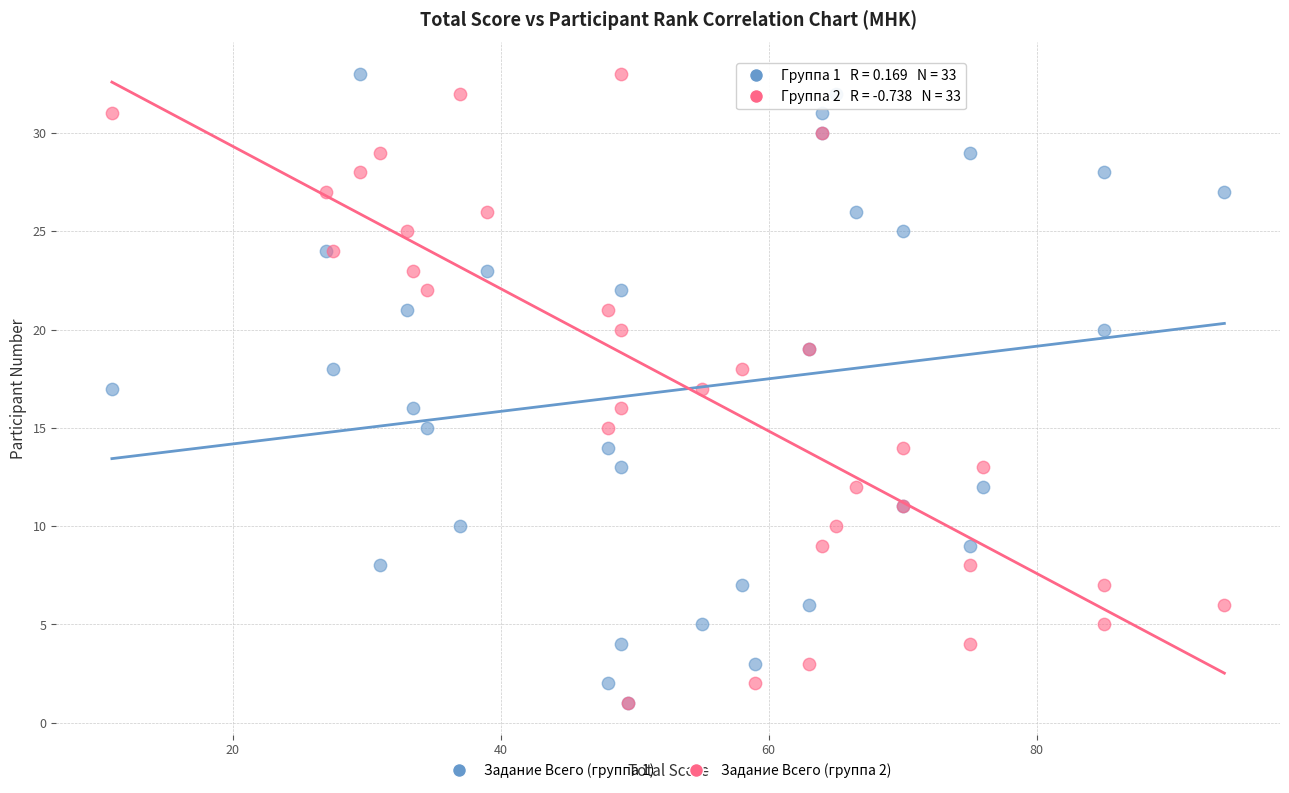

What are all the series names shown in the legend?

Задание Всего (группа 1), Задание Всего (группа 2)